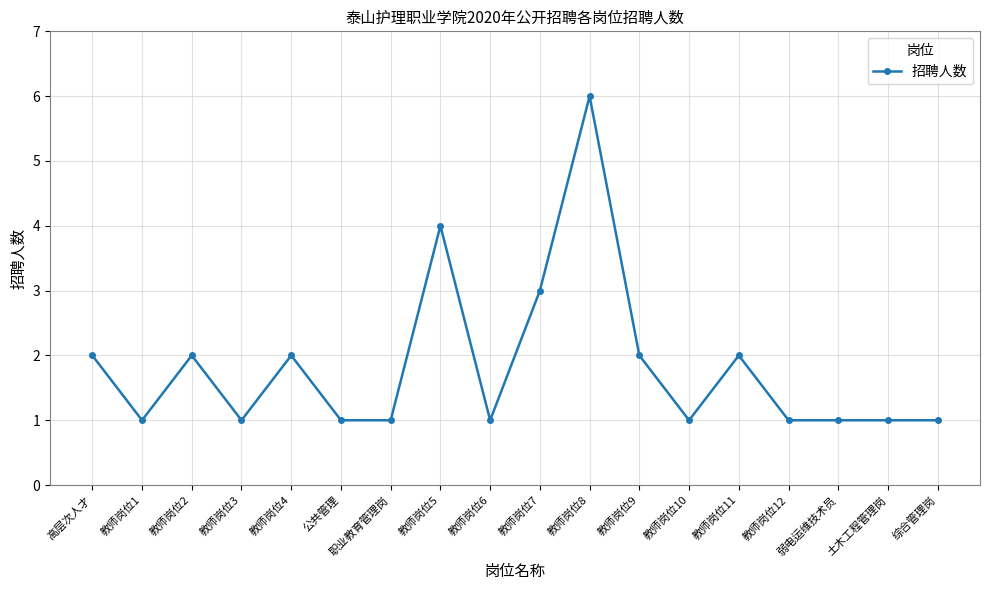

Approximately how many times larger is the value at 教师岗位3 compared to 职业教育管理岗?

1.0